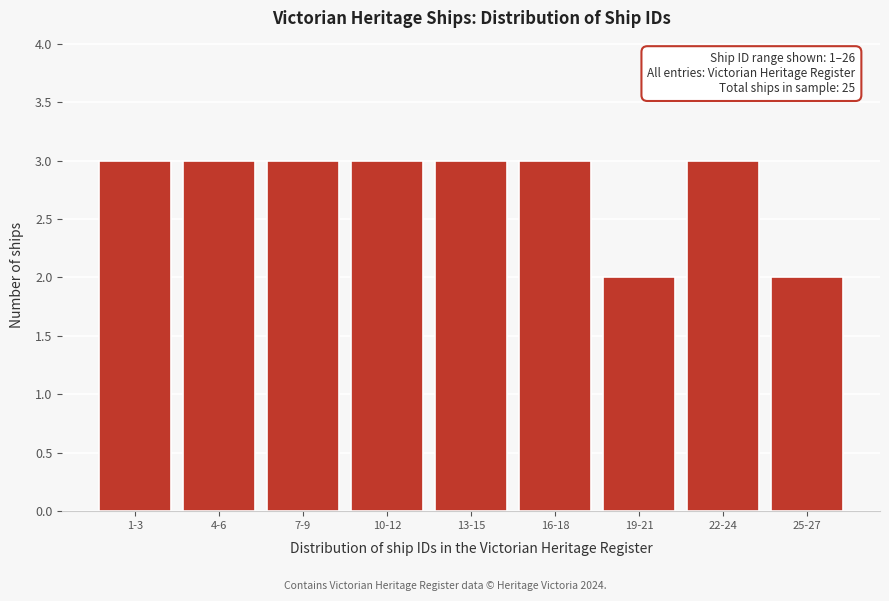

Reading right to left, transcribe all the data shown in this chart.

25-27=2	22-24=3	19-21=2	16-18=3	13-15=3	10-12=3	7-9=3	4-6=3	1-3=3